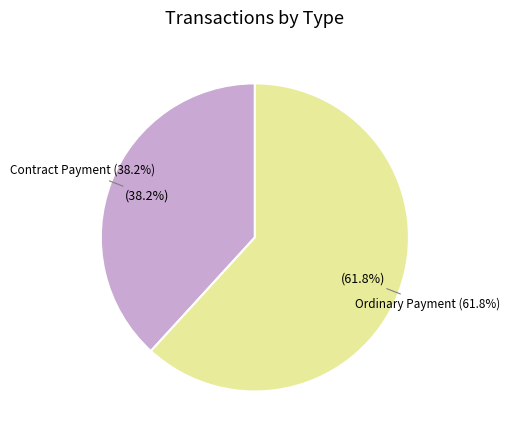

How many slices are in this pie chart?

2